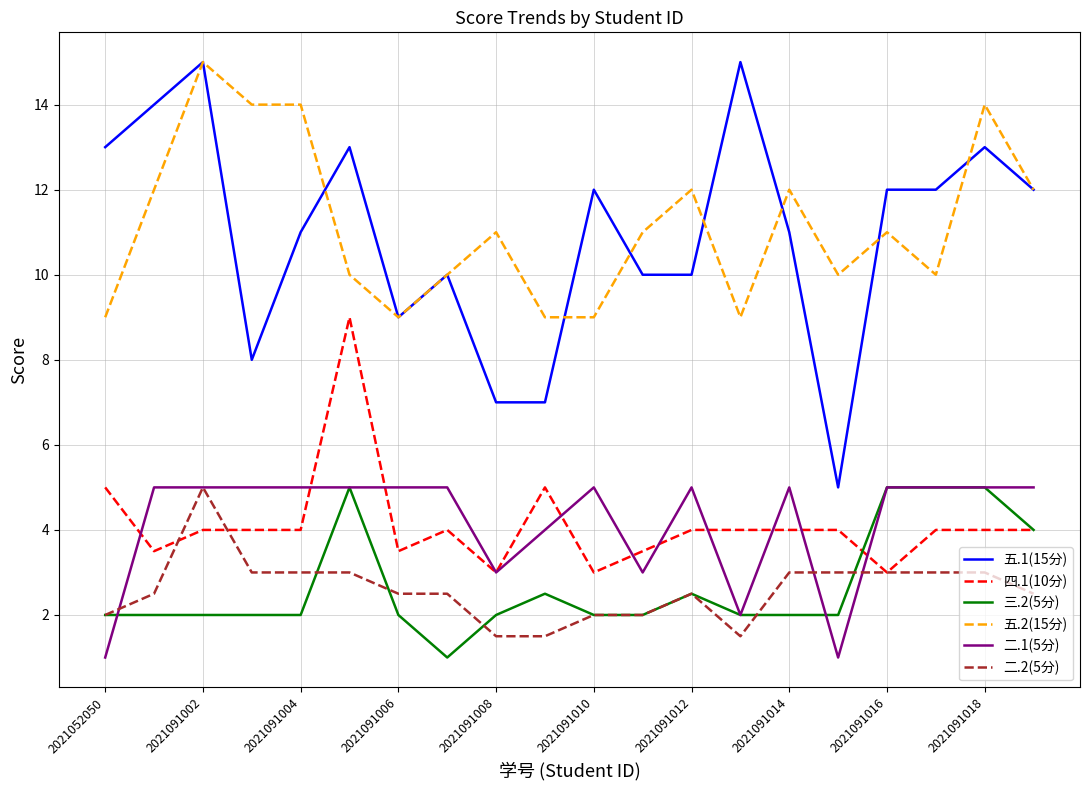

What is the smallest value displayed?

1.0